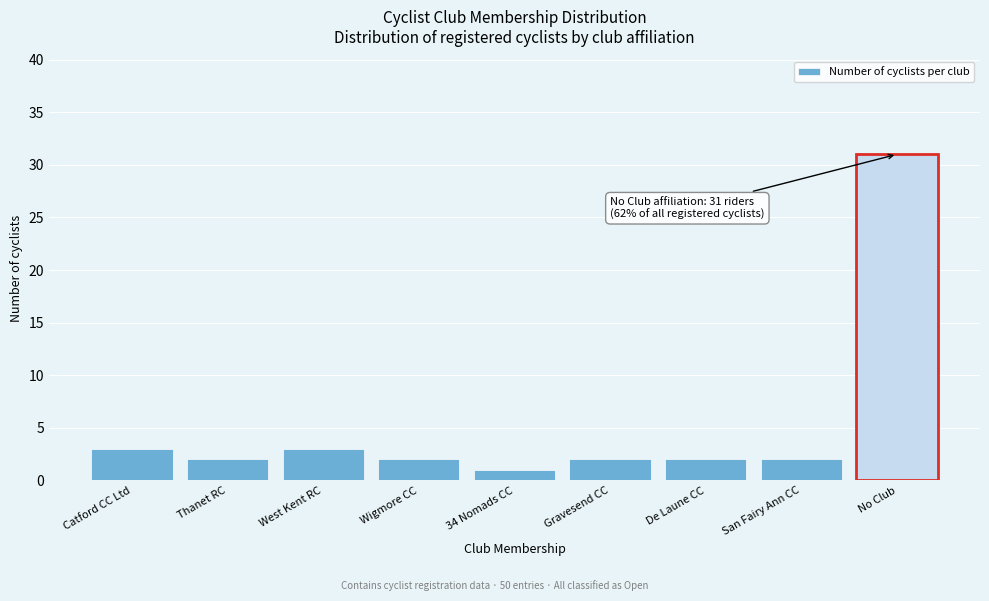

Reading left to right, extract all data points from this chart.

3	2	3	2	1	2	2	2	31